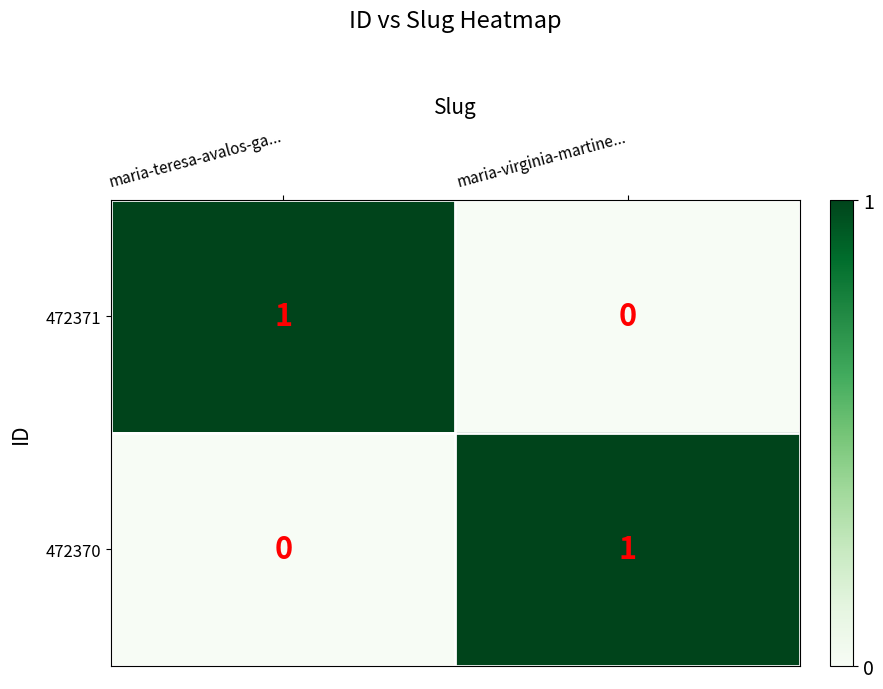

Where is 472371 nearest to the value 0?

maria-virginia-martine...